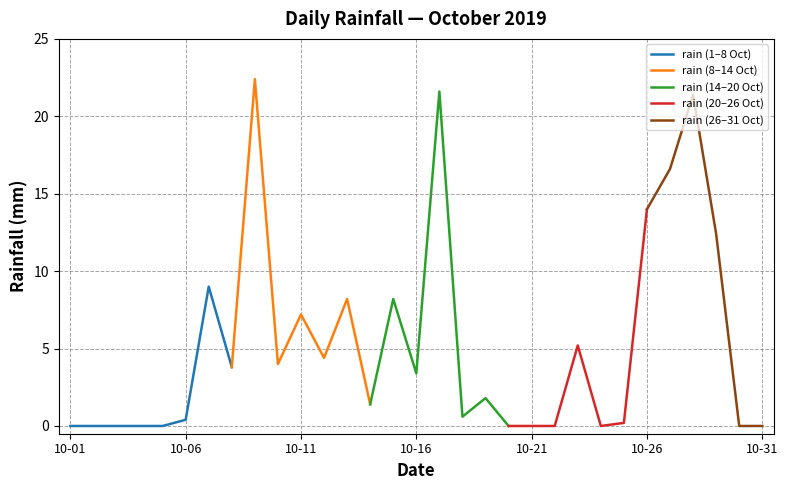

How many data points are less than 1?

14